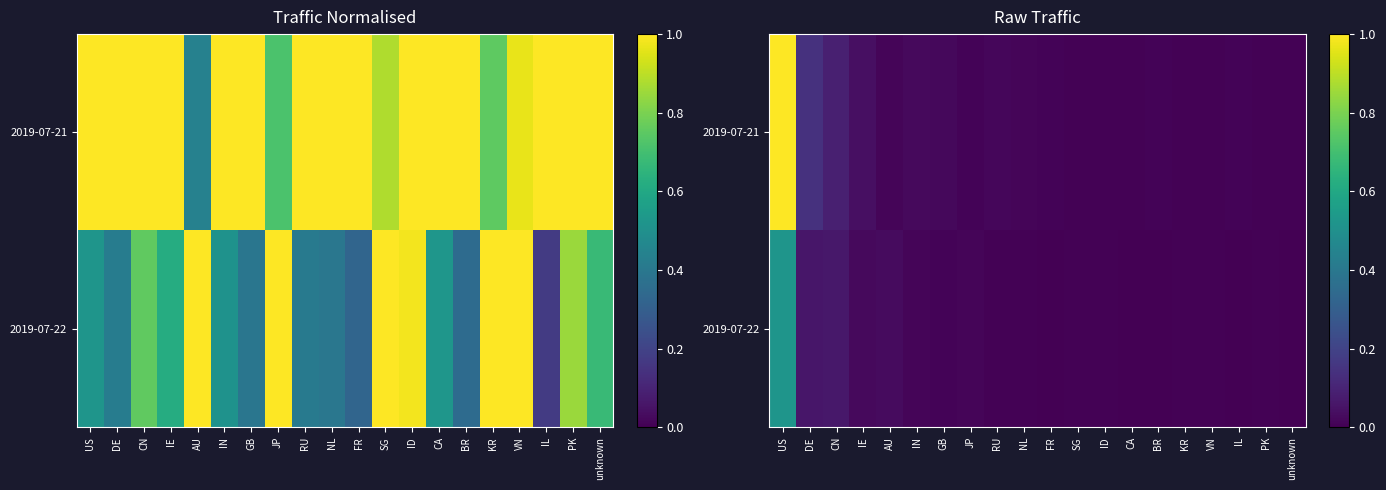

True or false: 2019-07-22 has a value of 0.0 at FR.

True